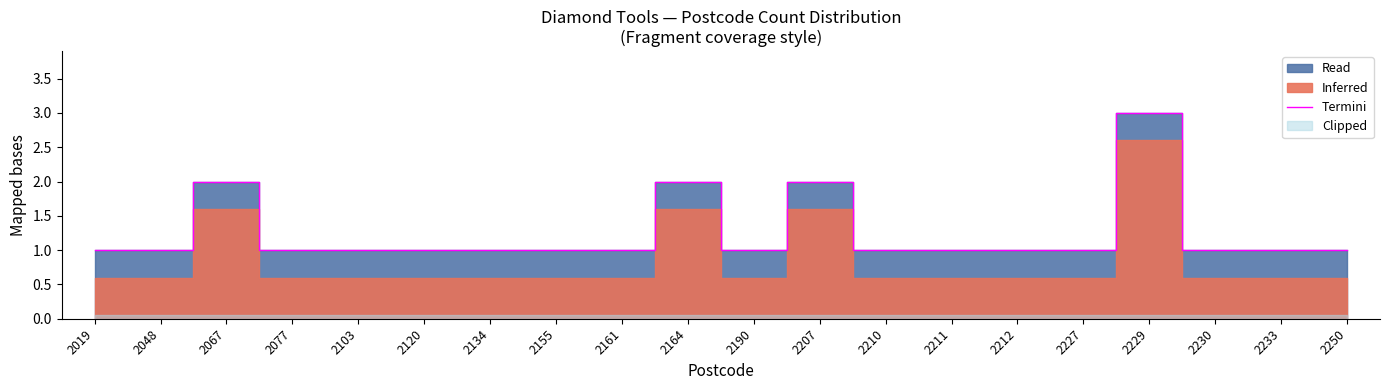

Rank the categories by value from highest to lowest.

2229, 2067, 2164, 2207, 2019, 2048, 2077, 2103, 2120, 2134, 2155, 2161, 2190, 2210, 2211, 2212, 2227, 2230, 2233, 2250